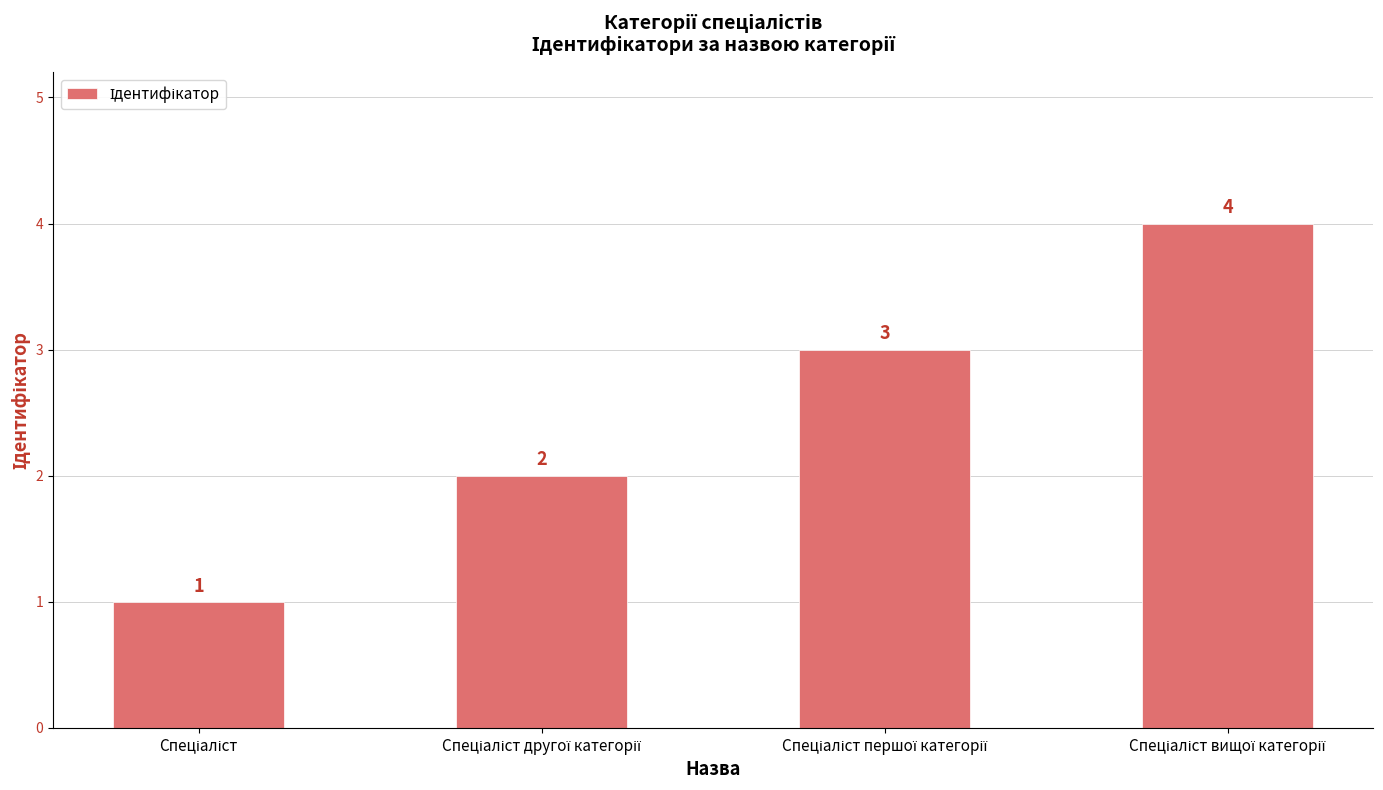

What is the difference between the maximum and minimum values?

3